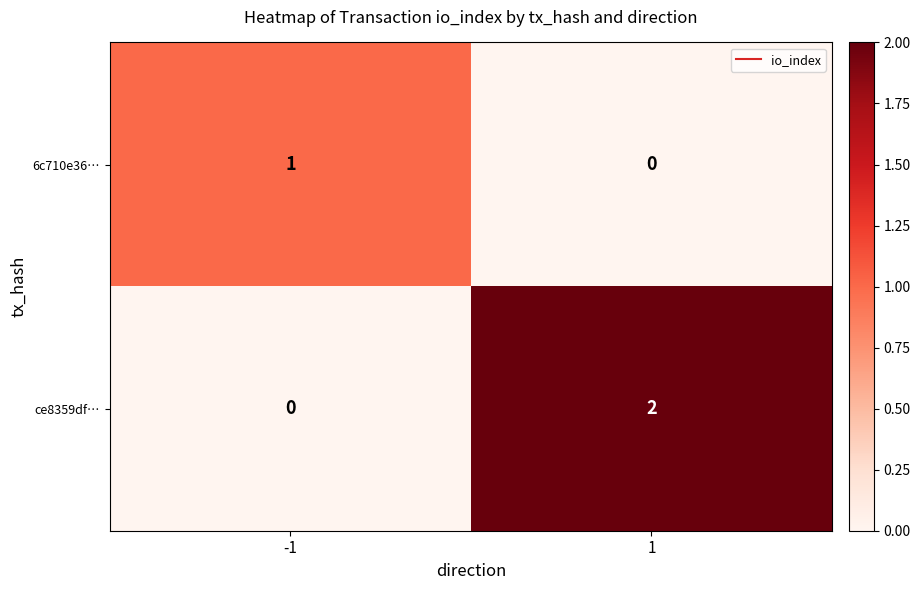

Which series has the widest spread of values?

ce8359df…